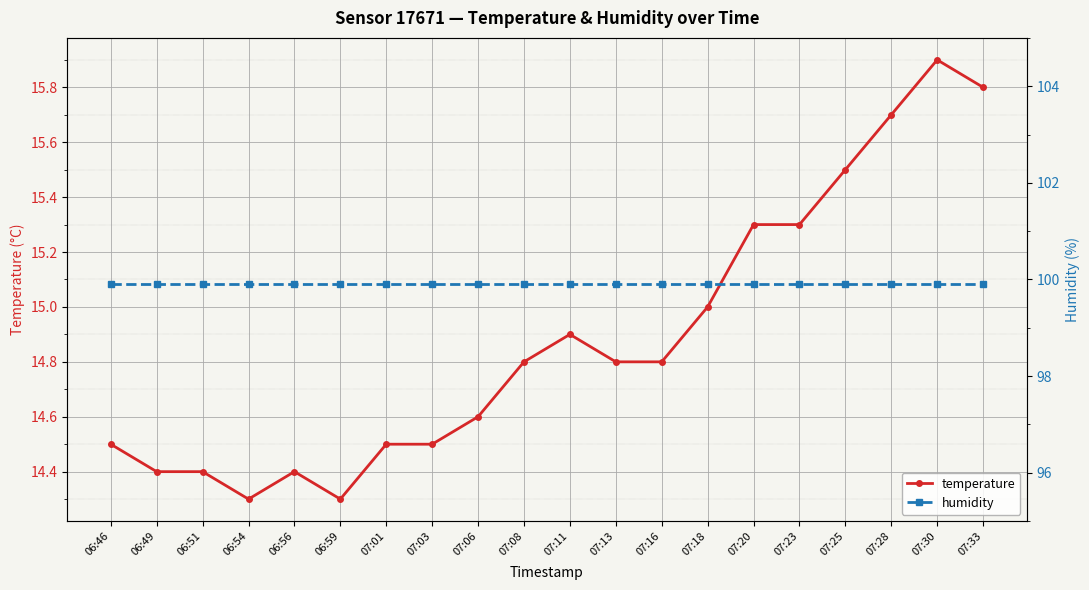

Is the value of temperature at 06:54 greater than the value of humidity at 07:03?

No